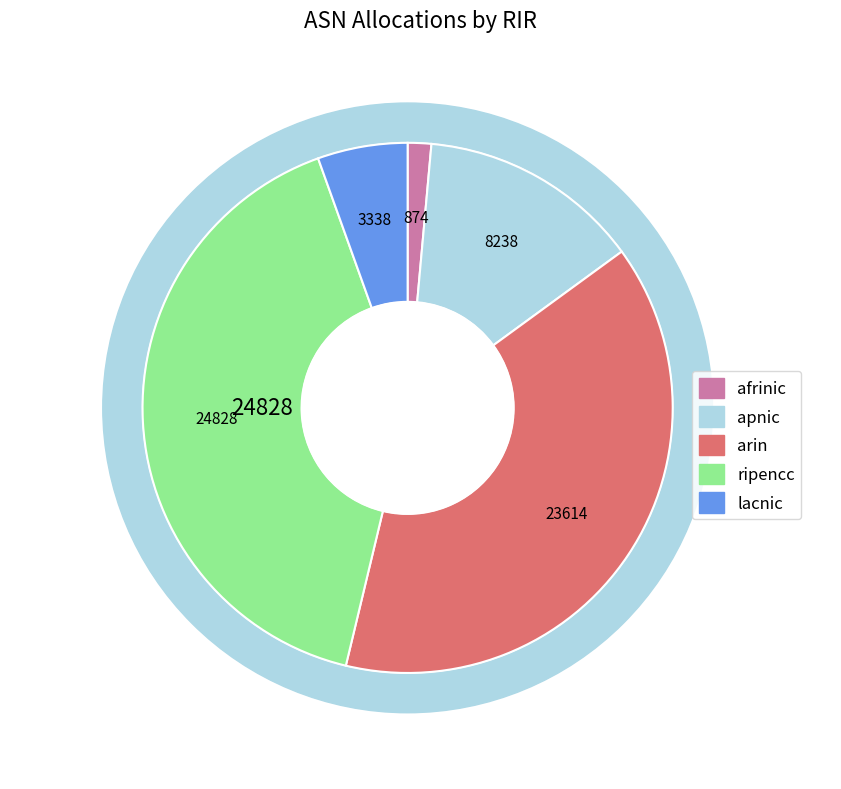

What is the largest slice in the pie chart?

ripencc